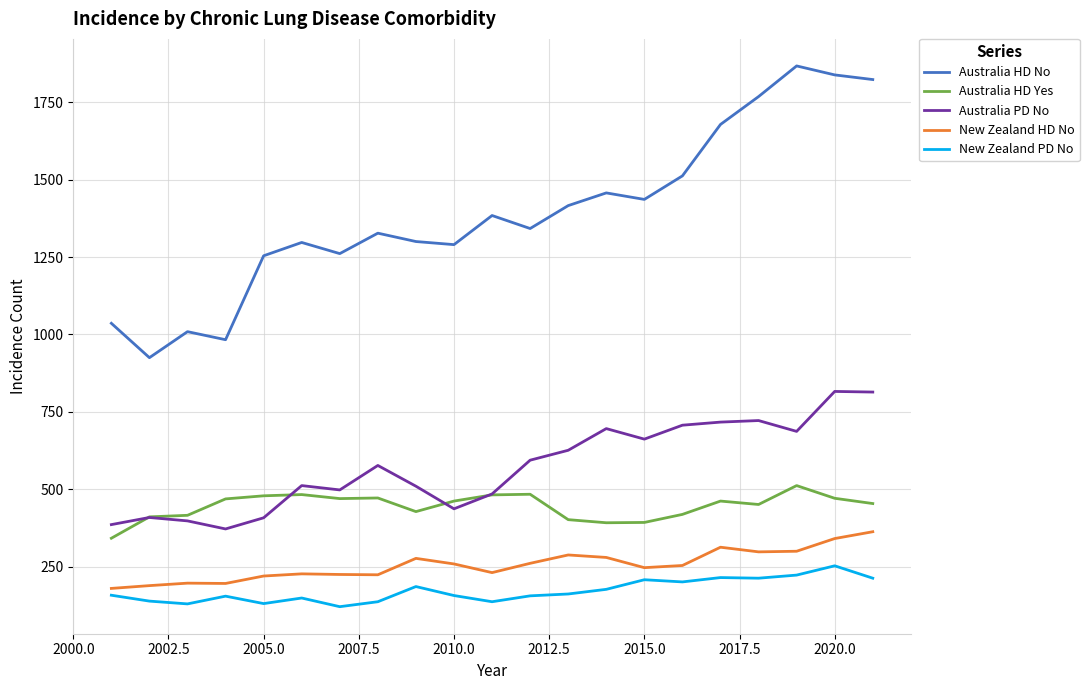

What is the smallest value displayed?

121